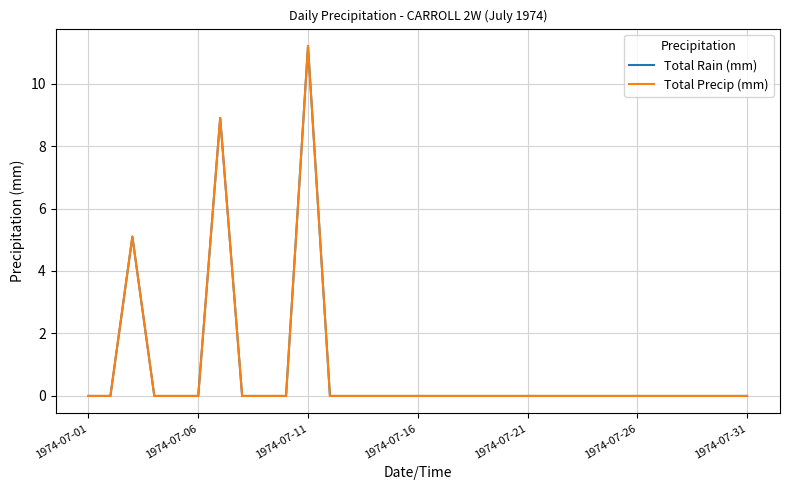

How many lines are shown in the chart?

2